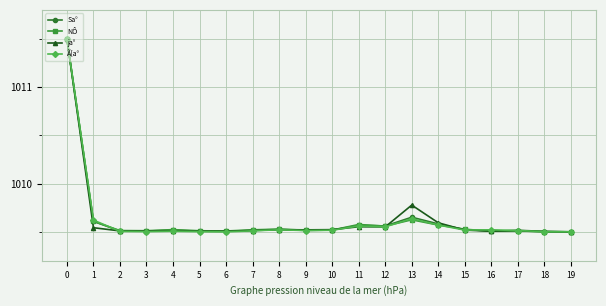

What is the total value across all series at 2?

4038.0